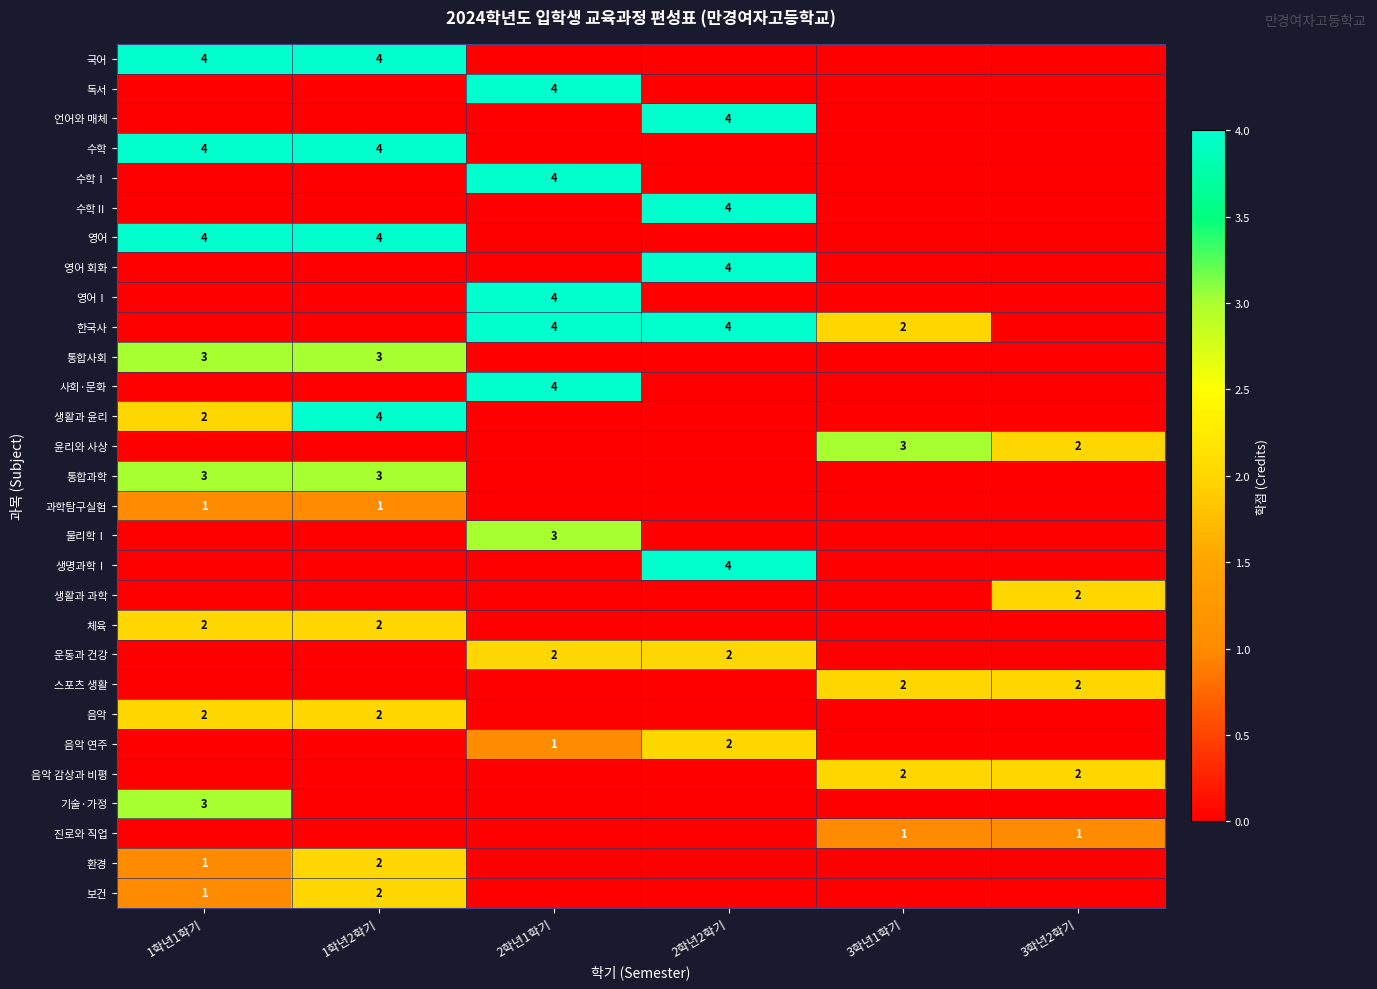

The 생활과 윤리 series shows 2 at 1학년2학기. True or false?

False